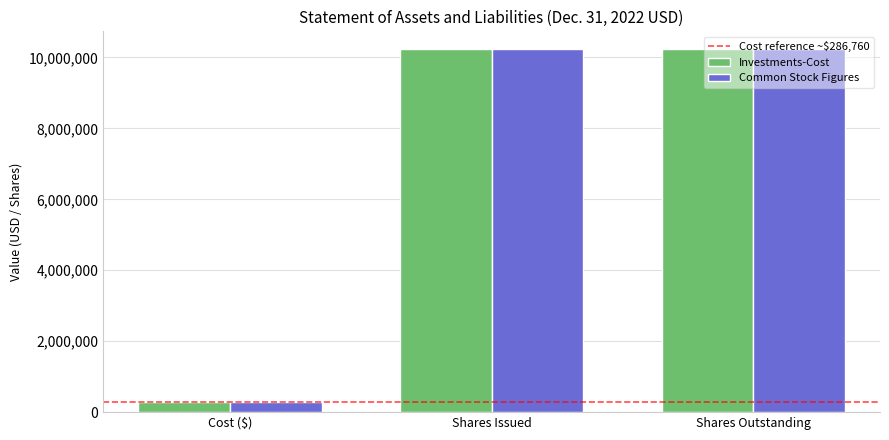

How many groups of bars are there?

3